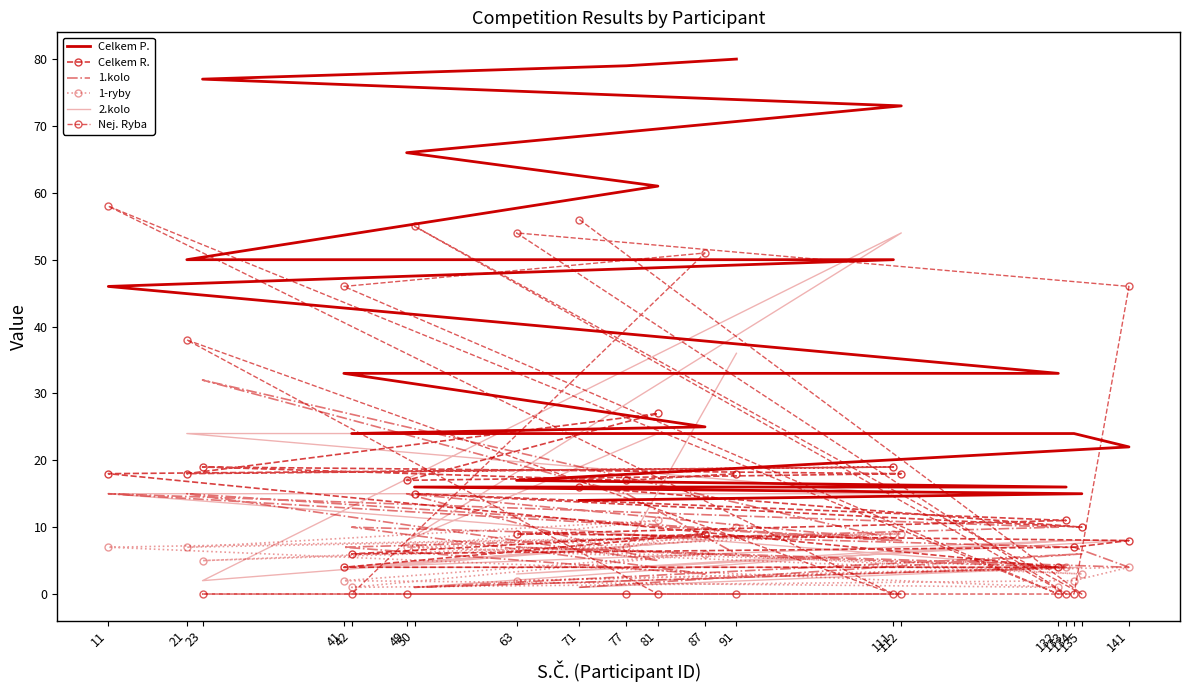

What is the difference between the maximum and second lowest values in the Celkem P. series?

65